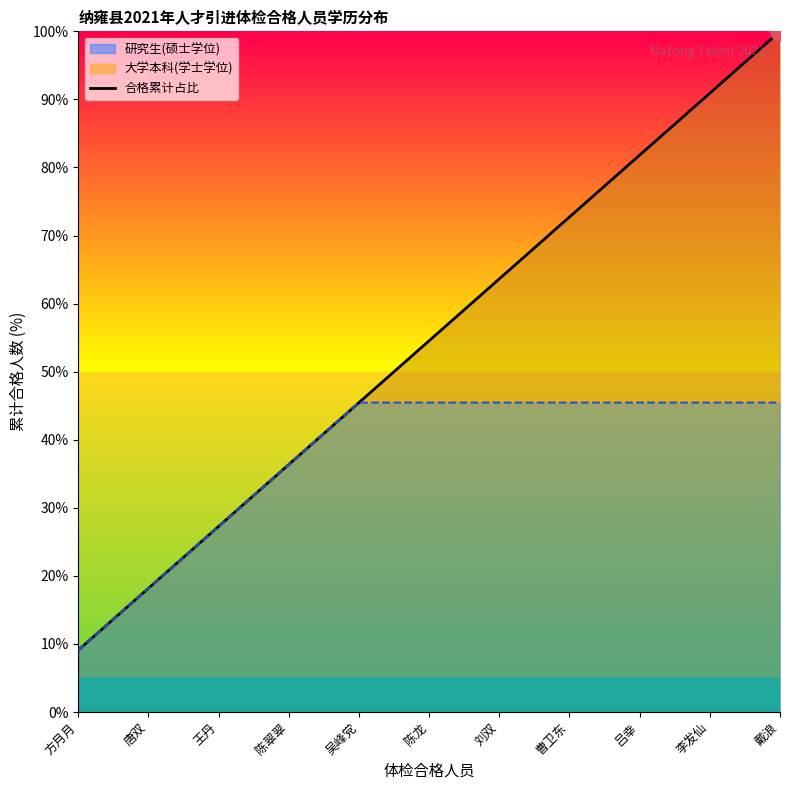

Which category has the lowest value across all series?

方月月